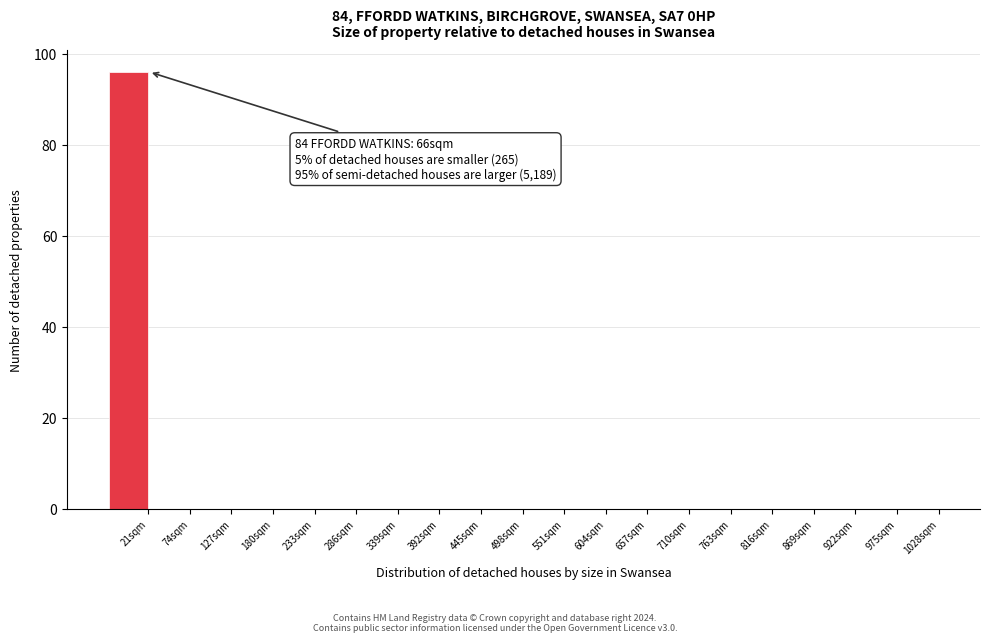

Reading left to right, extract all data points from this chart.

21sqm=96	74sqm=0	127sqm=0	180sqm=0	233sqm=0	286sqm=0	339sqm=0	392sqm=0	445sqm=0	498sqm=0	551sqm=0	604sqm=0	657sqm=0	710sqm=0	763sqm=0	816sqm=0	869sqm=0	922sqm=0	975sqm=0	1028sqm=0